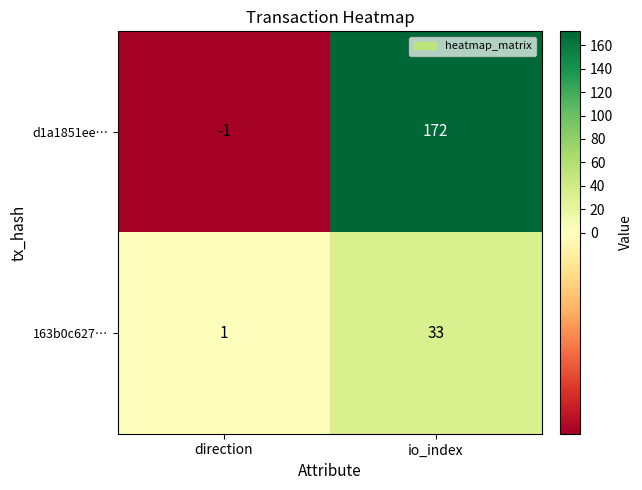

Rank the series at io_index from lowest to highest value.

163b0c627…, d1a1851ee…